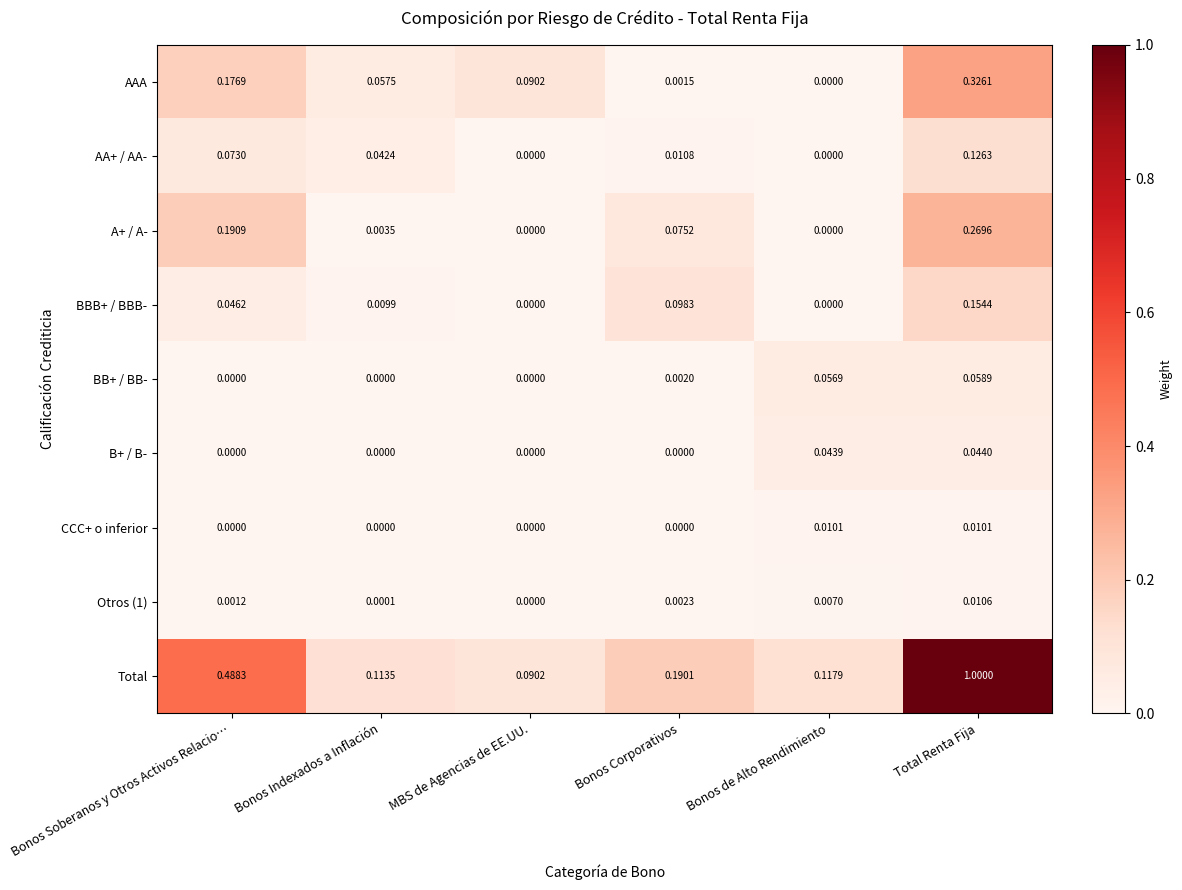

Which category has the highest value in the Total series?

Total Renta Fija